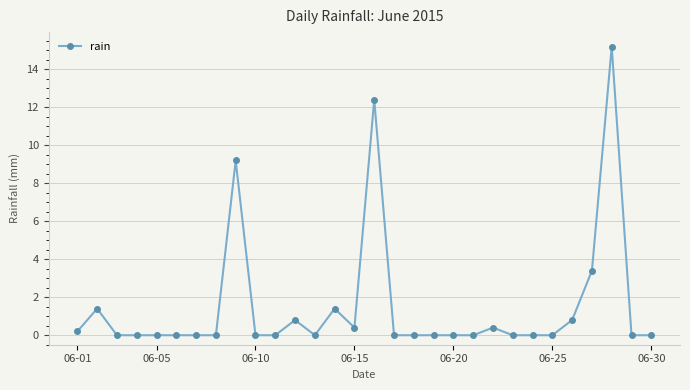

Reading right to left, transcribe all the data shown in this chart.

0.0	0.0	15.2	3.4	0.8	0.0	0.0	0.0	0.4	0.0	0.0	0.0	0.0	0.0	12.4	0.4	1.4	0.0	0.8	0.0	0.0	9.2	0.0	0.0	0.0	0.0	0.0	0.0	1.4	0.2